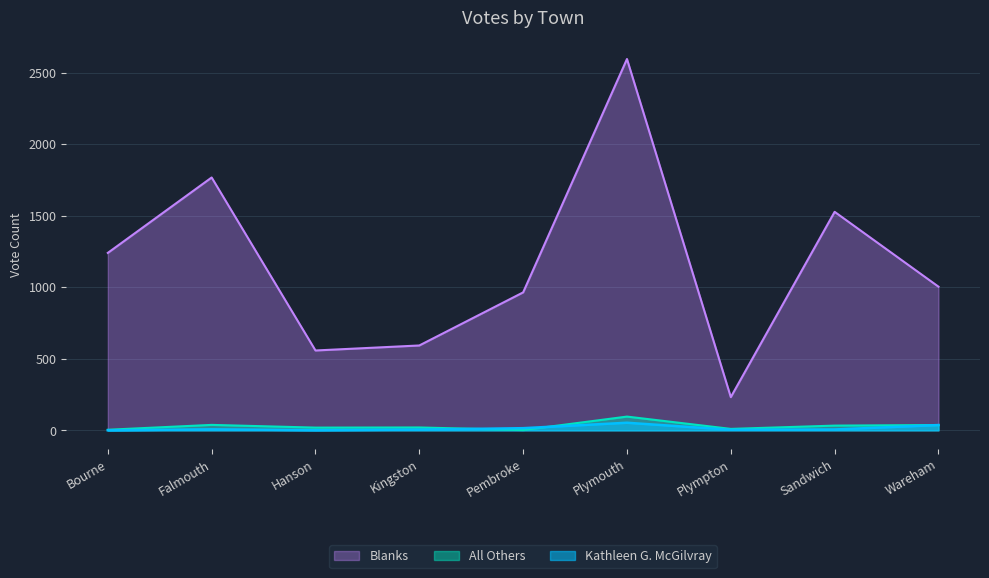

Between Falmouth and Hanson, which series saw the biggest shift?

Blanks